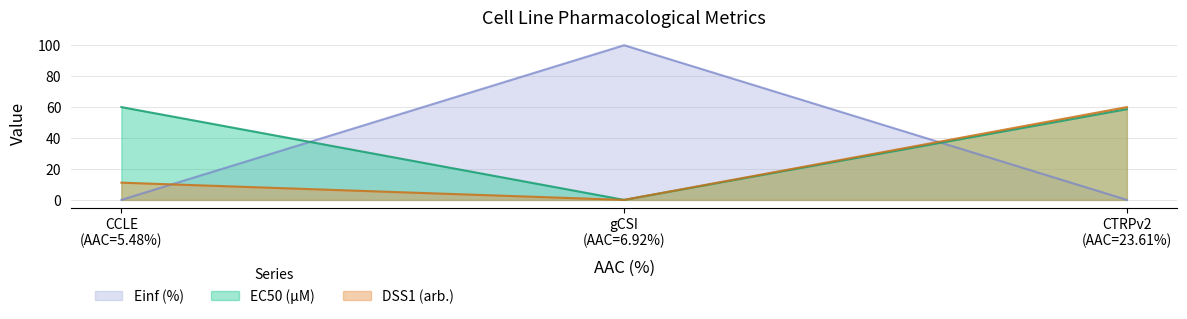

Which series has the largest range (max minus min)?

Einf (%)